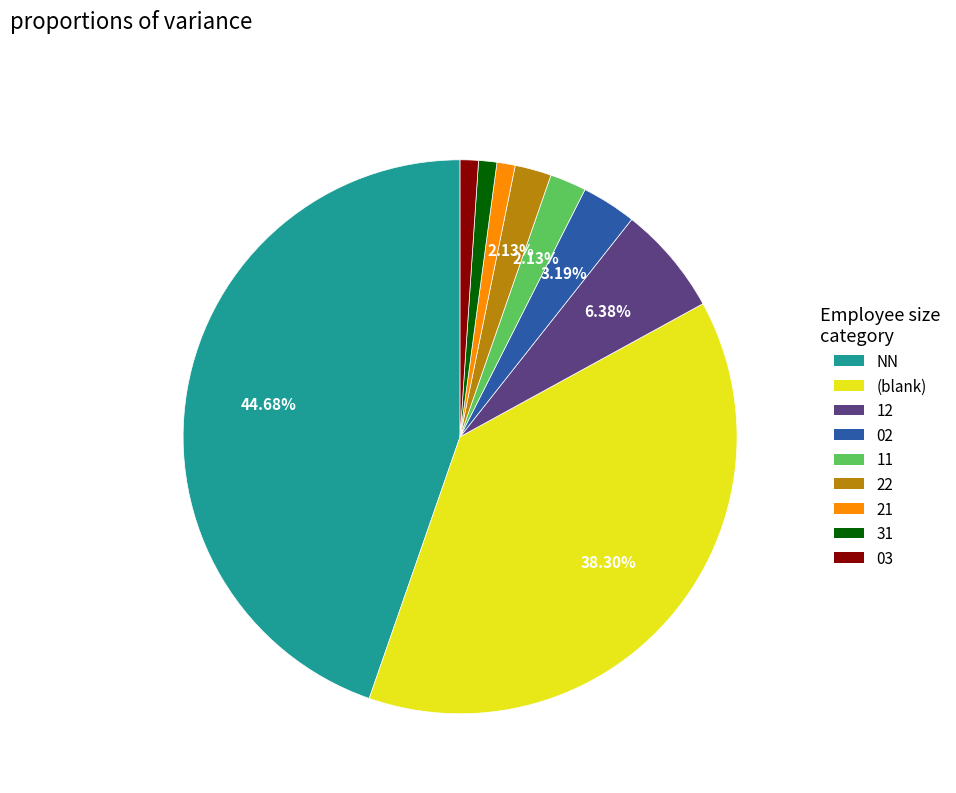

Count the number of slices in the pie.

9